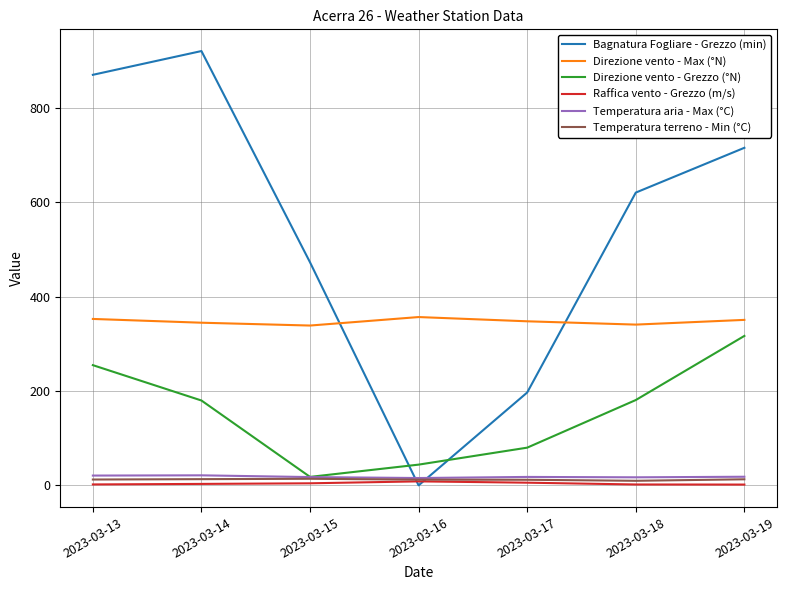

Which series changed the most between 2023-03-17 and 2023-03-18?

Bagnatura Fogliare - Grezzo (min)